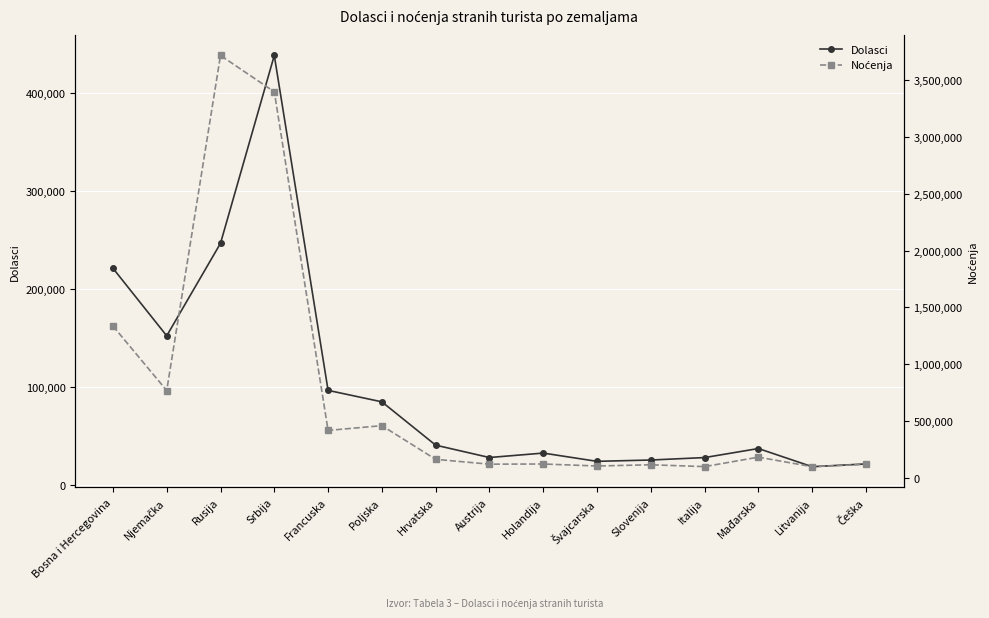

True or false: Noćenja and Dolasci cross at least once.

False